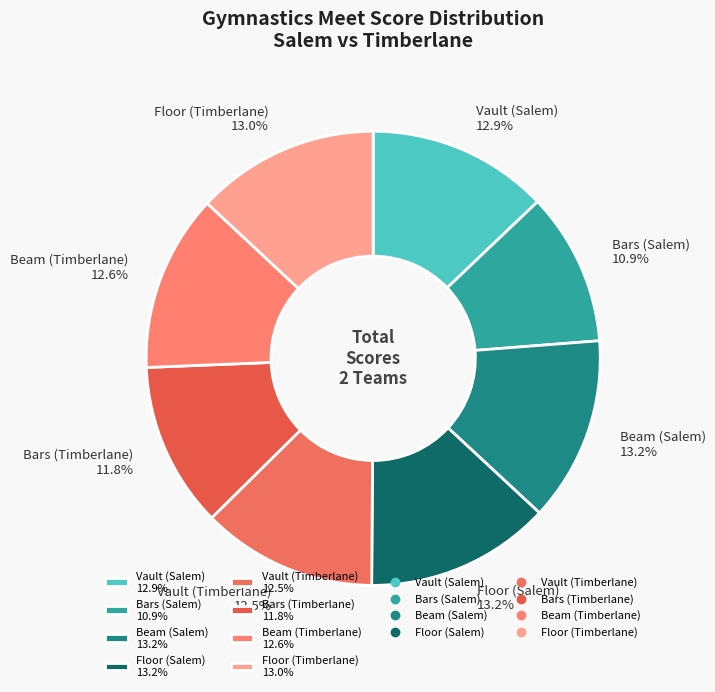

Combined, do Floor (Timberlane) and Beam (Salem) account for over 50%?

No